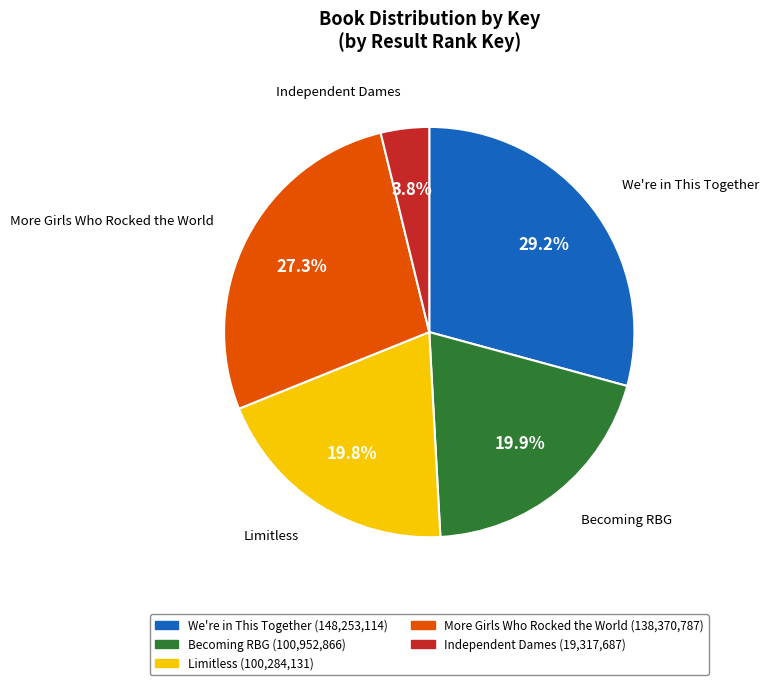

Between More Girls Who Rocked the World and We're in This Together, which is larger?

We're in This Together